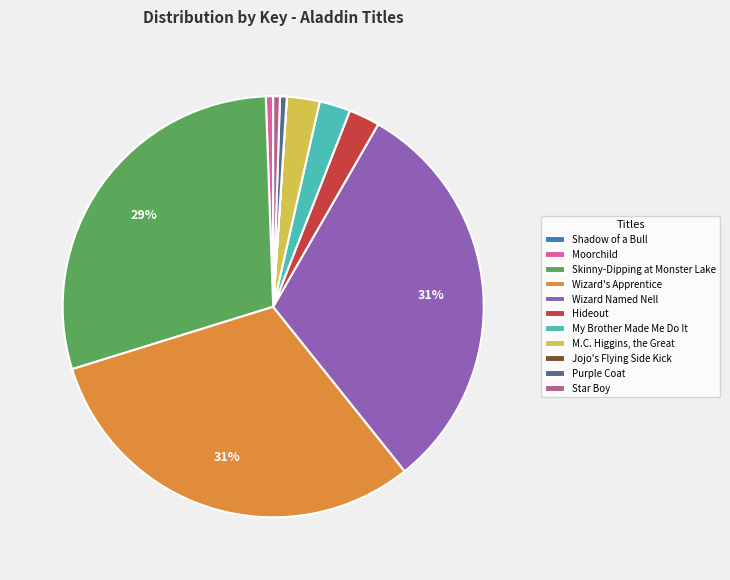

To the nearest percent, what portion does Hideout represent?

2%